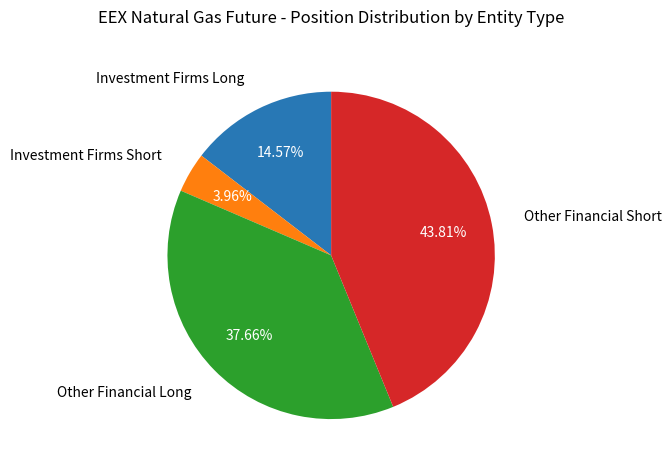

What percentage is the Investment Firms Short slice, to the nearest percent?

4%